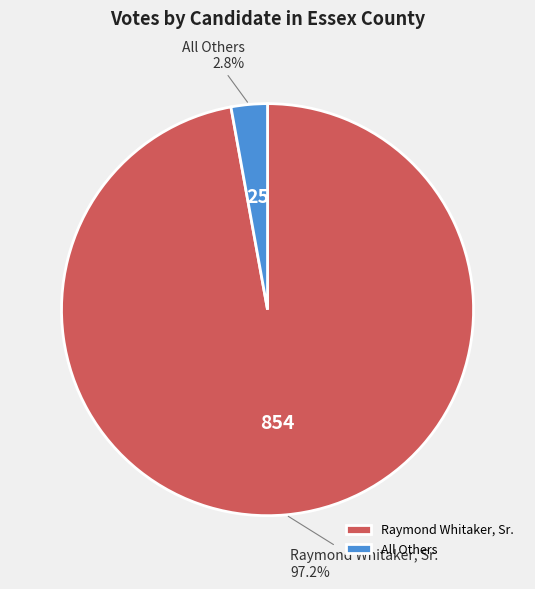

Which has a higher value, Raymond Whitaker, Sr. or All Others?

Raymond Whitaker, Sr.